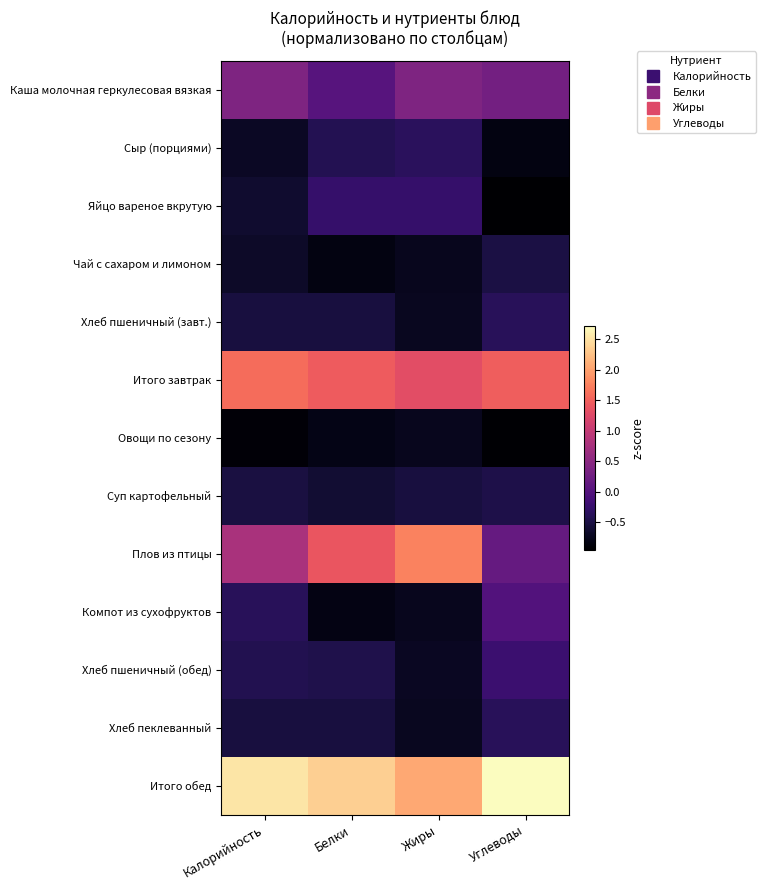

Which label corresponds to the largest value in the chart?

Углеводы